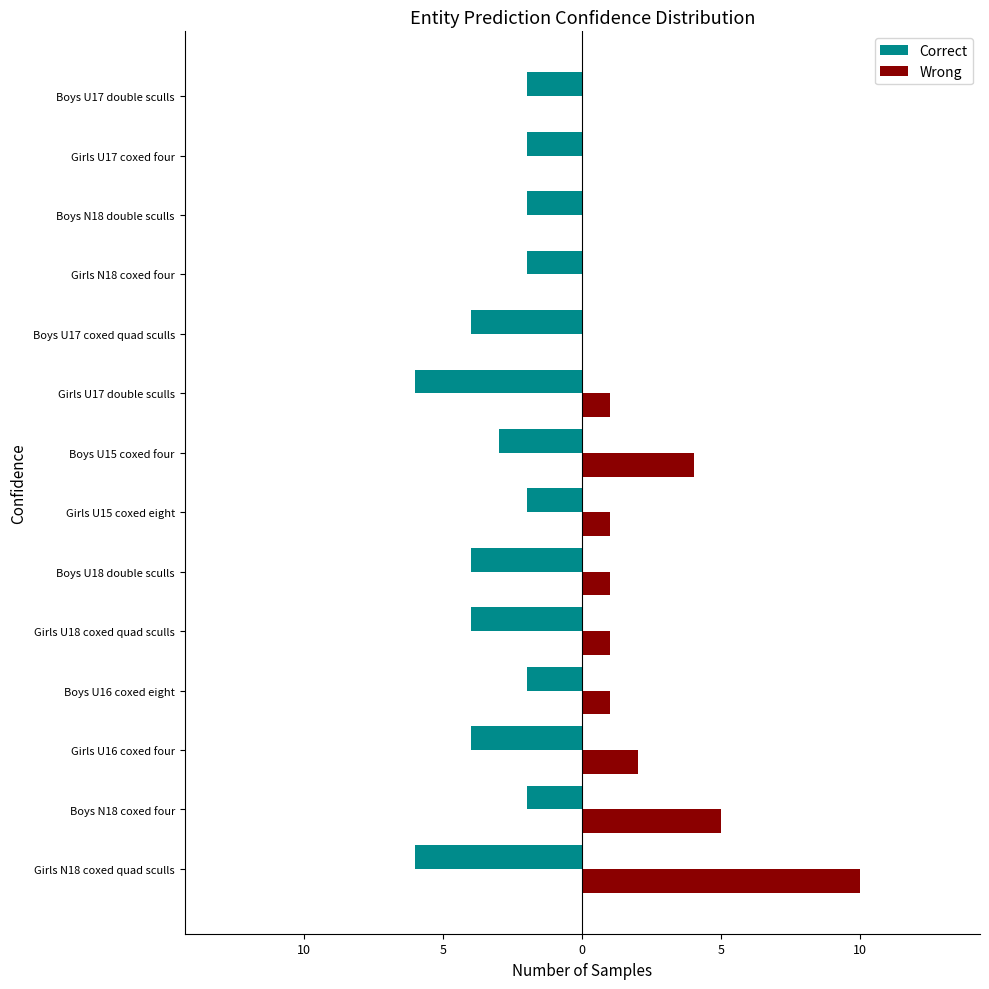

What are all the series names shown in the legend?

Correct, Wrong